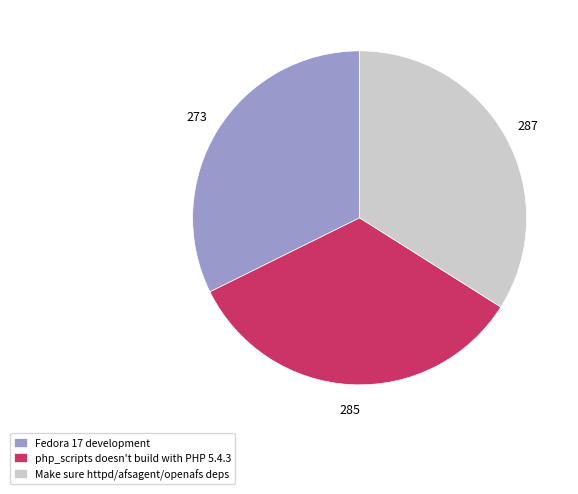

Which slice is the smallest?

Fedora 17 development